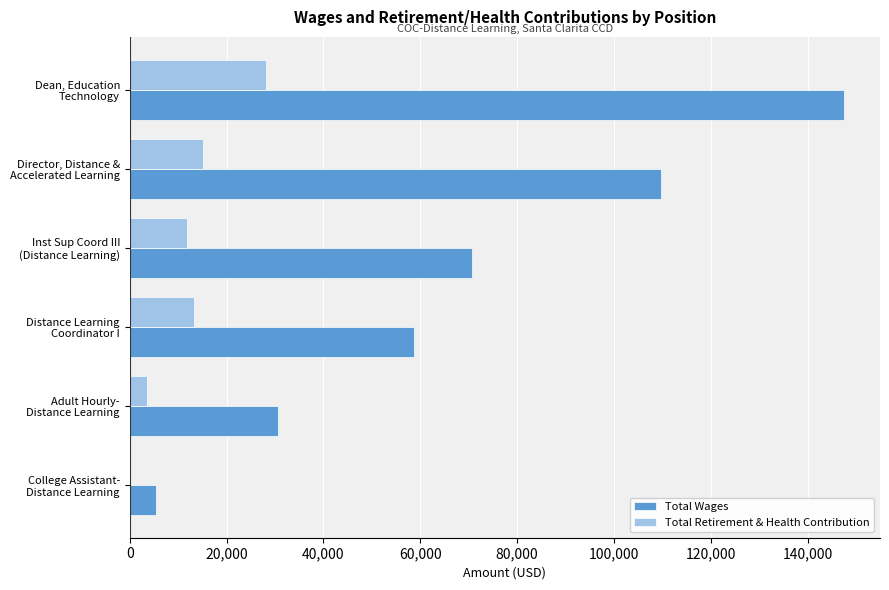

What is the maximum value shown in the chart?

147566